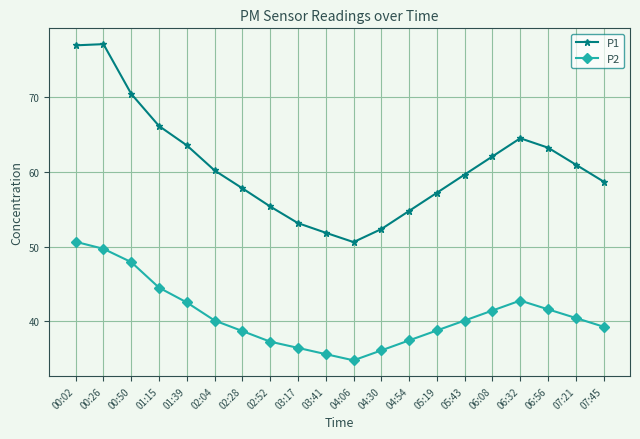

True or false: P2 and P1 intersect in this chart.

False